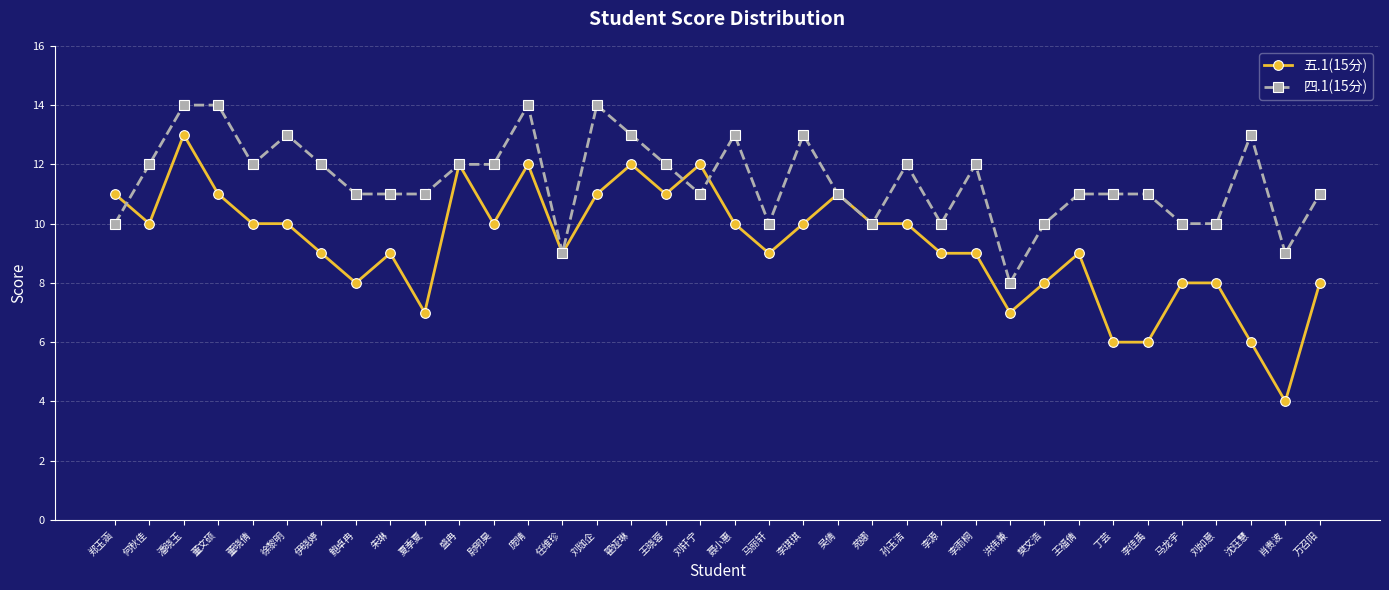

At which label does 四.1(15分) first exceed 11?

何秋佳